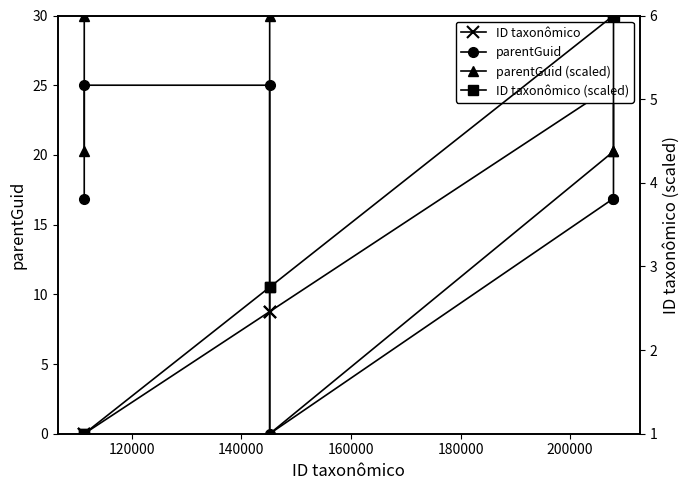

How many lines are shown in the chart?

4